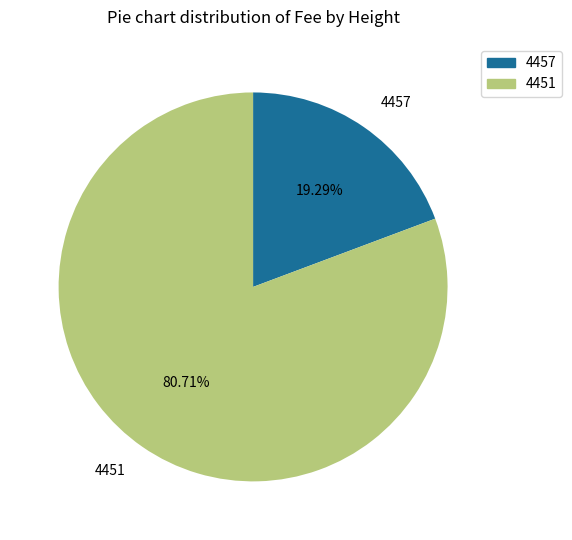

True or false: 4457 accounts for 19% of the total.

True